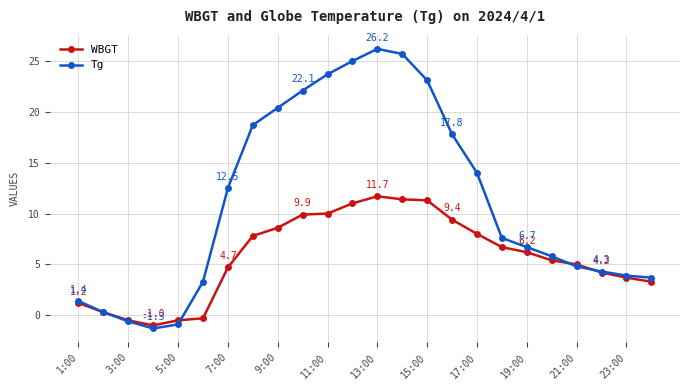

How many values in Tg are below zero?

3